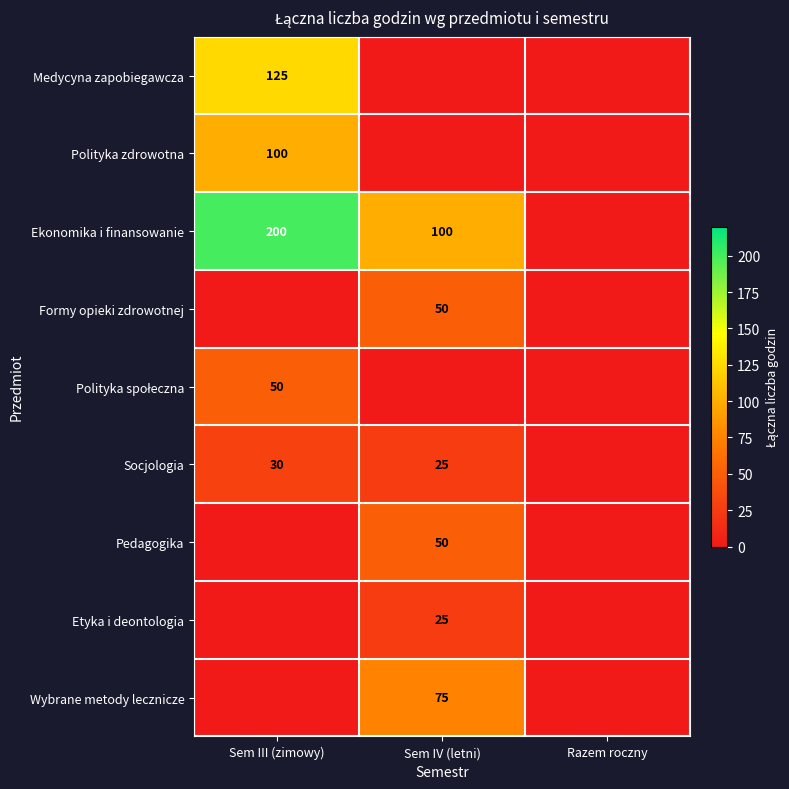

Is it true that Etyka i deontologia equals 25 at Sem IV (letni)?

True